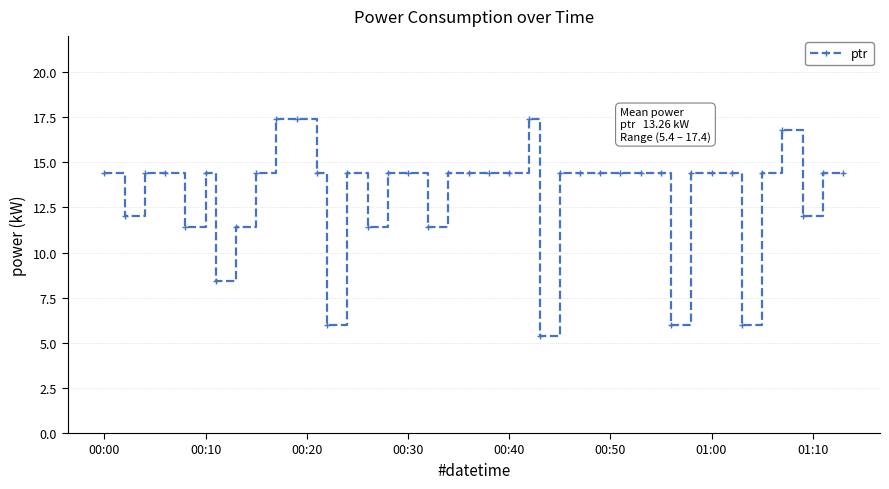

What is the difference between the maximum and minimum values?

12.0